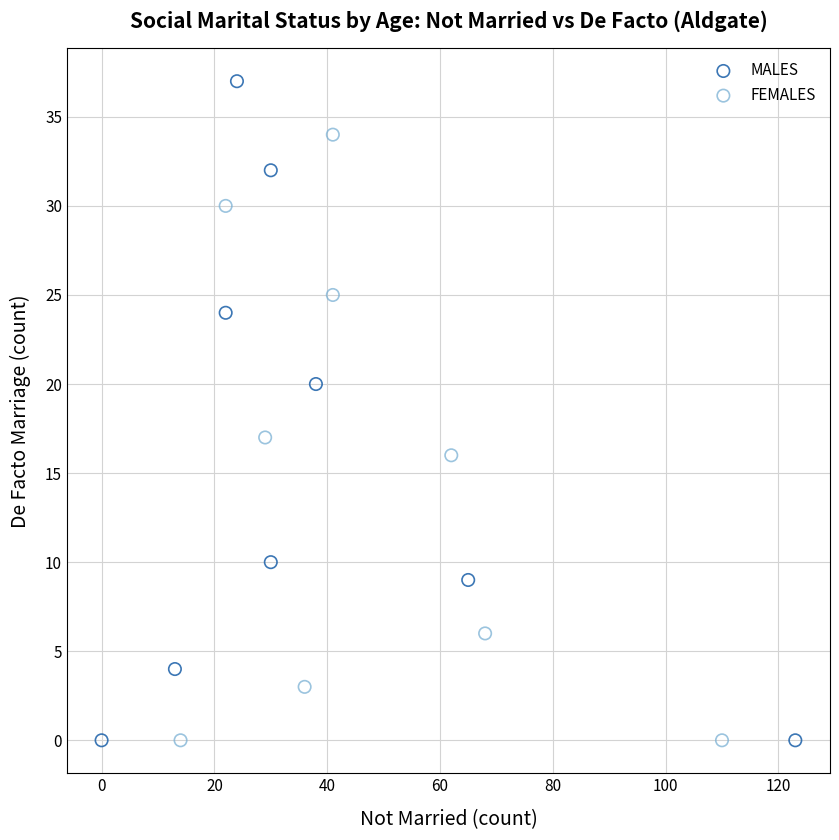

What are all the series names shown in the legend?

MALES, FEMALES